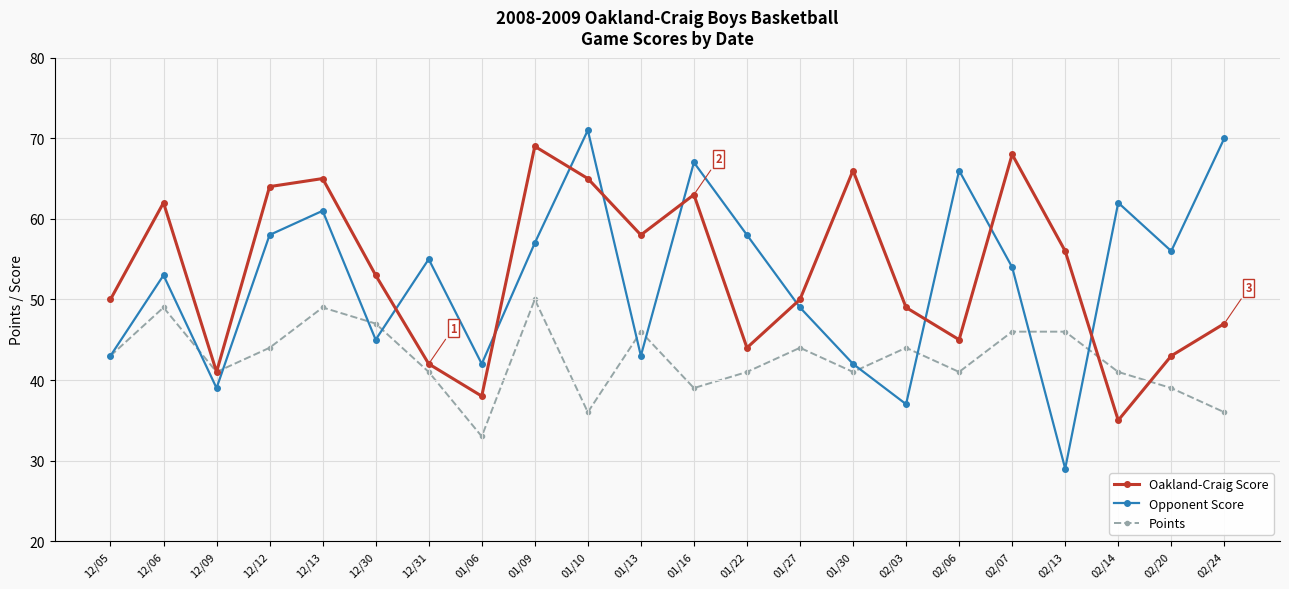

Rank the series at 02/20 from lowest to highest value.

Points, Oakland-Craig Score, Opponent Score